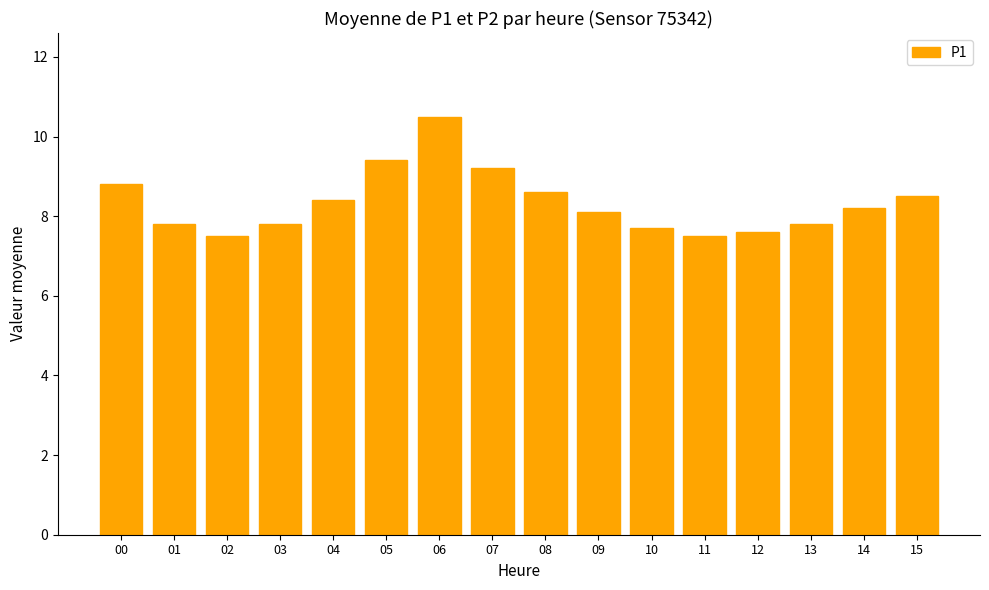

At which category does the chart reach its peak across all series?

06